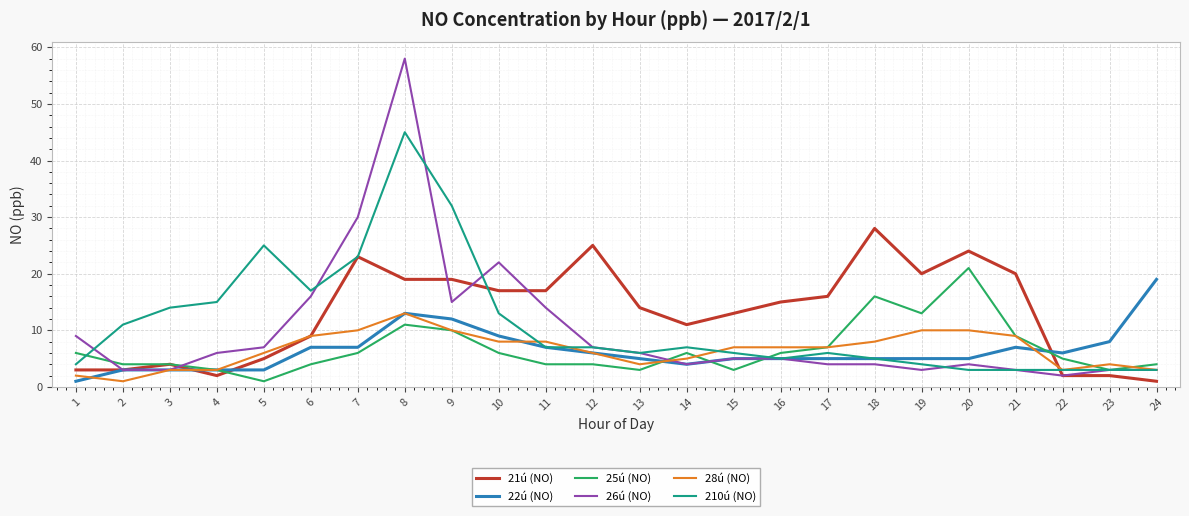

What is the difference between the maximum and second lowest values in the 22ú (NO) series?

16